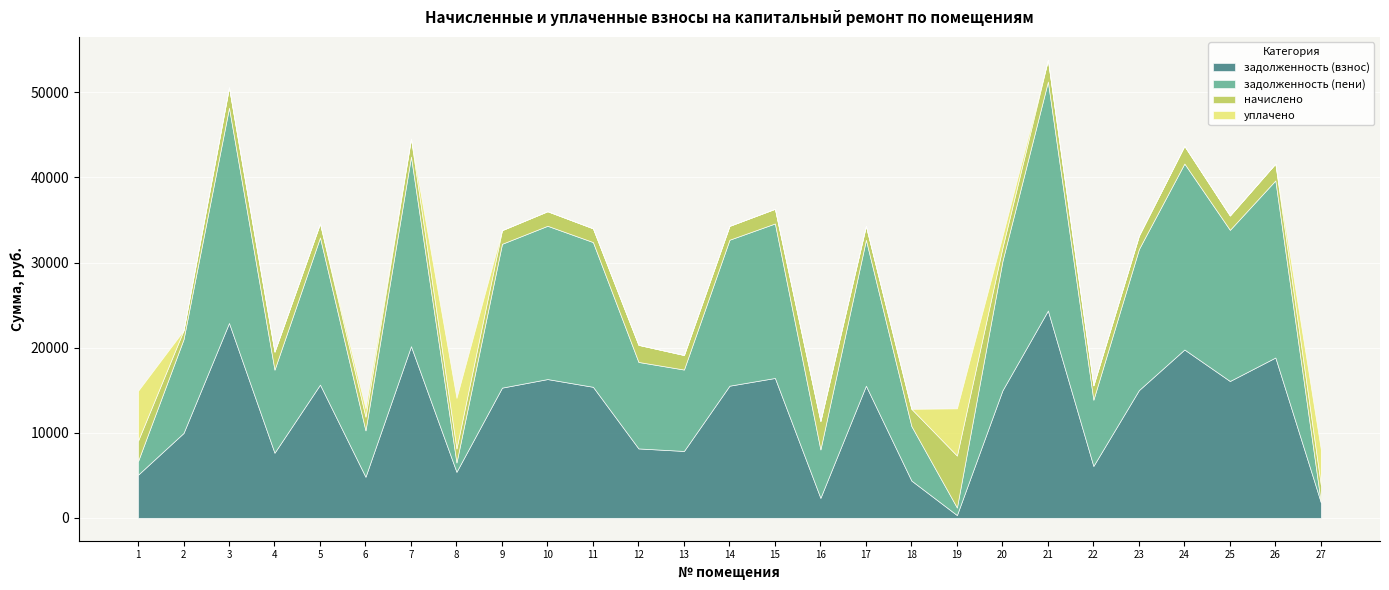

The value of уплачено at 6 is 990.0. True or false?

True